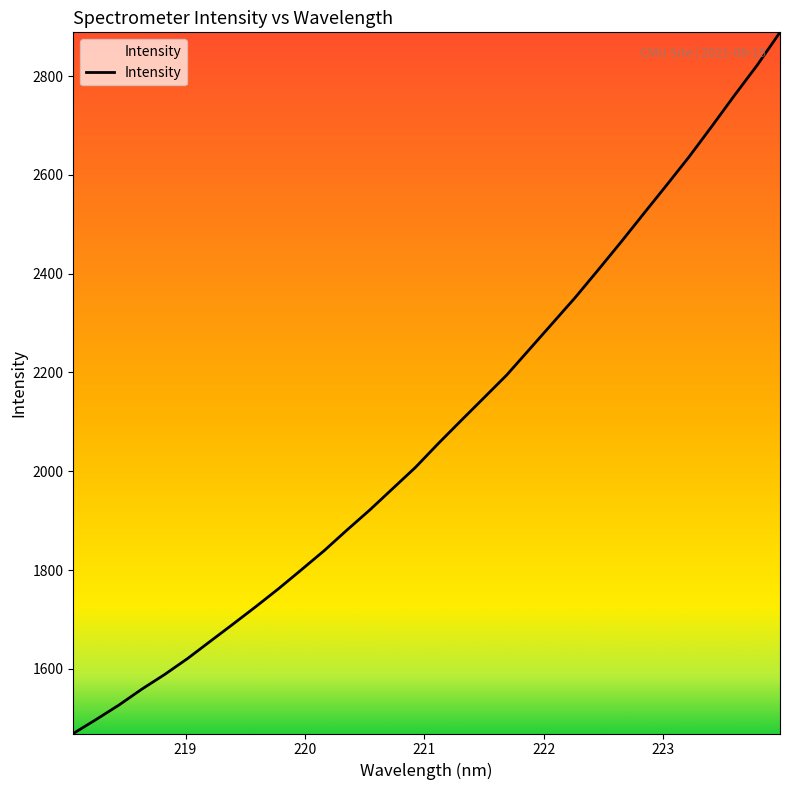

What is the minimum value shown in the chart?

1469.1